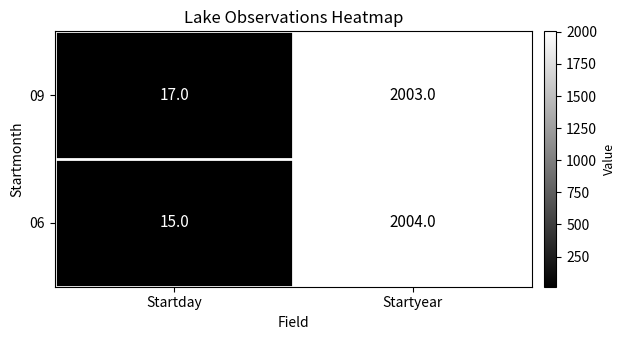

What is the difference between the maximum and minimum values in the 06 series?

1989